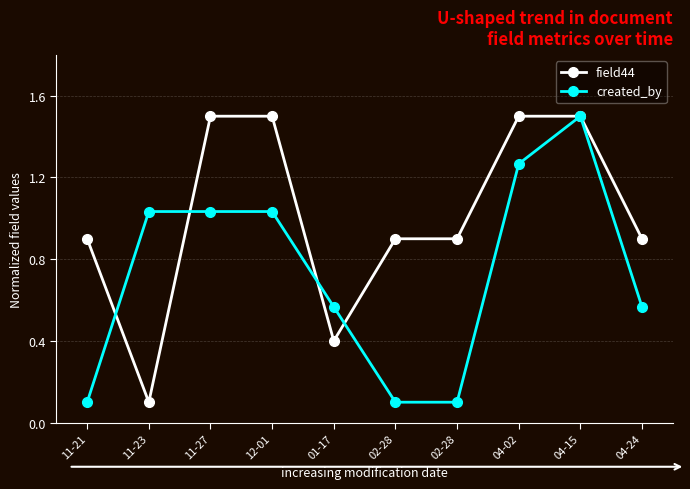

At which label does created_by reach its peak?

04-15